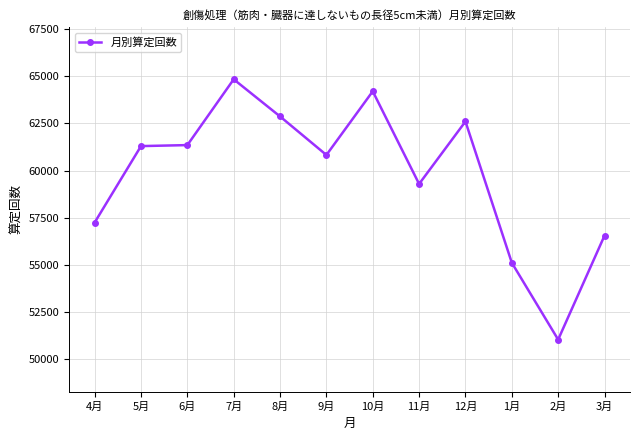

At which label is the value closest to 57939?

4月